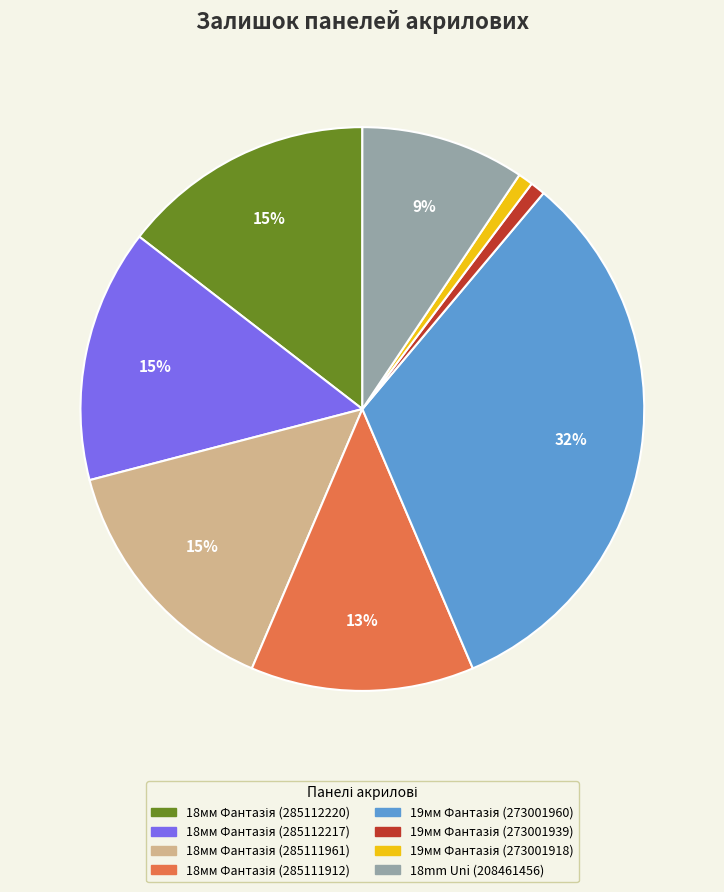

Is there any slice that represents more than half of the pie?

No